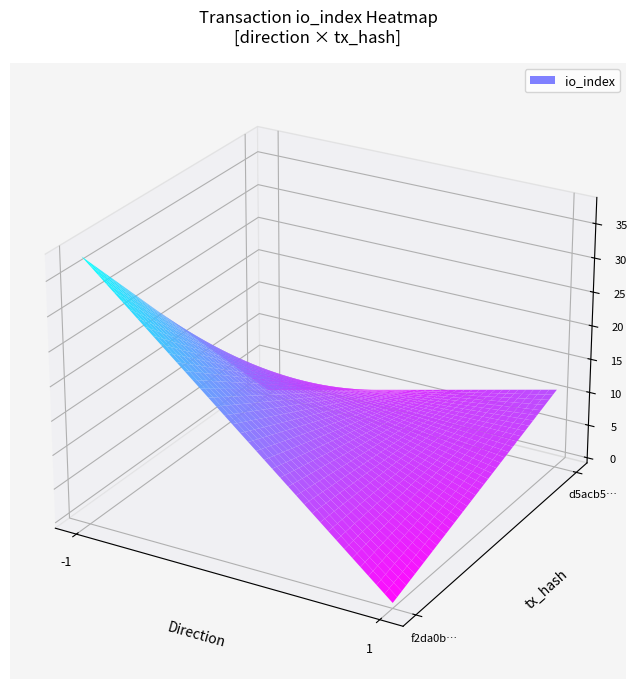

Rank the series by their average value, from lowest to highest.

d5acb52441f1e9a56ab3679ed9873c0988bdaec, f2da0b9fd7738e078b2bac953640a879c2c5ff9